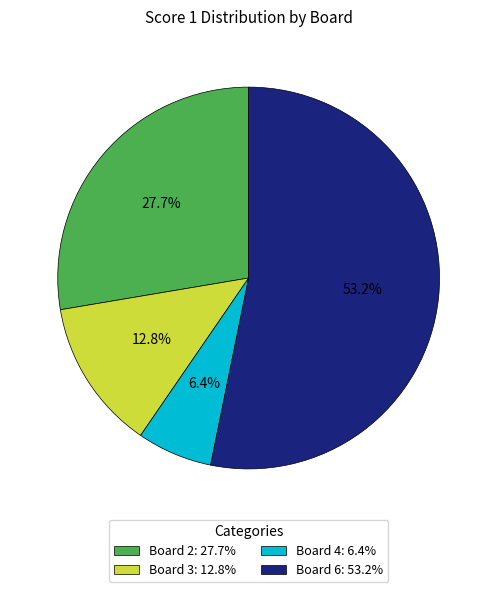

The Board 3 slice represents 13% of the pie. True or false?

True